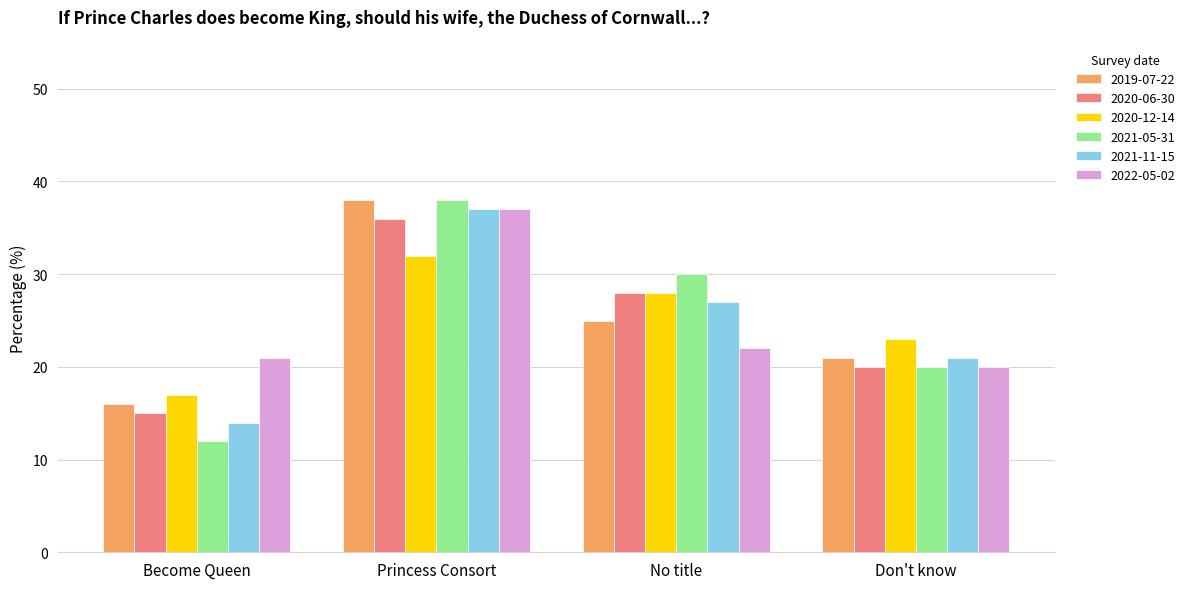

List the labels in order of 2021-11-15 value, largest first.

Princess Consort, No title, Don't know, Become Queen